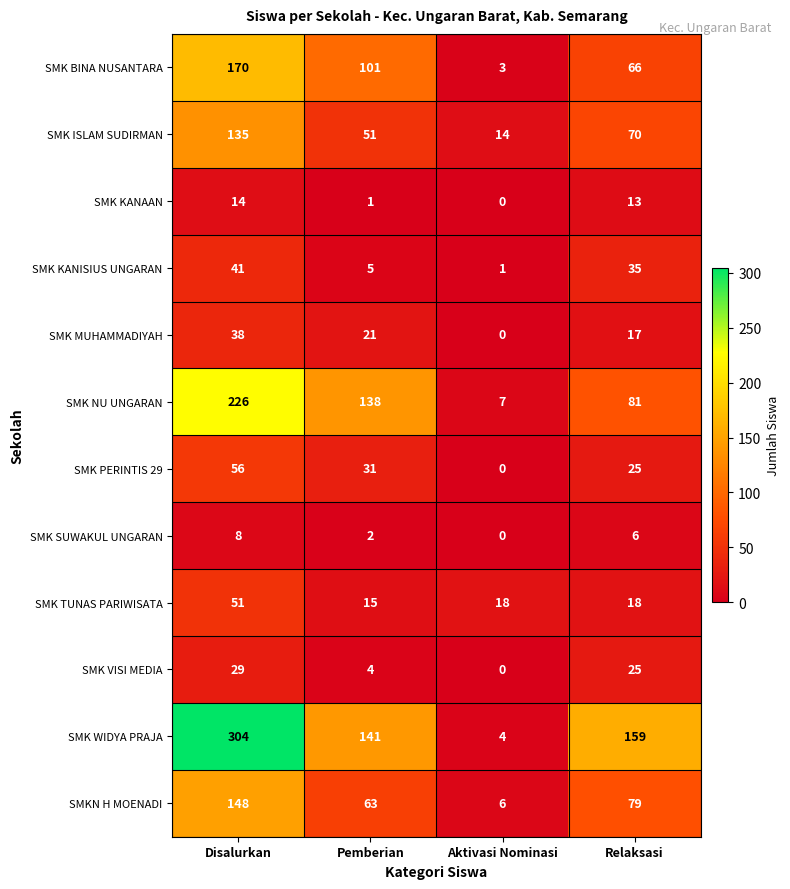

True or false: SMK BINA NUSANTARA has a value of 264 at Disalurkan.

False